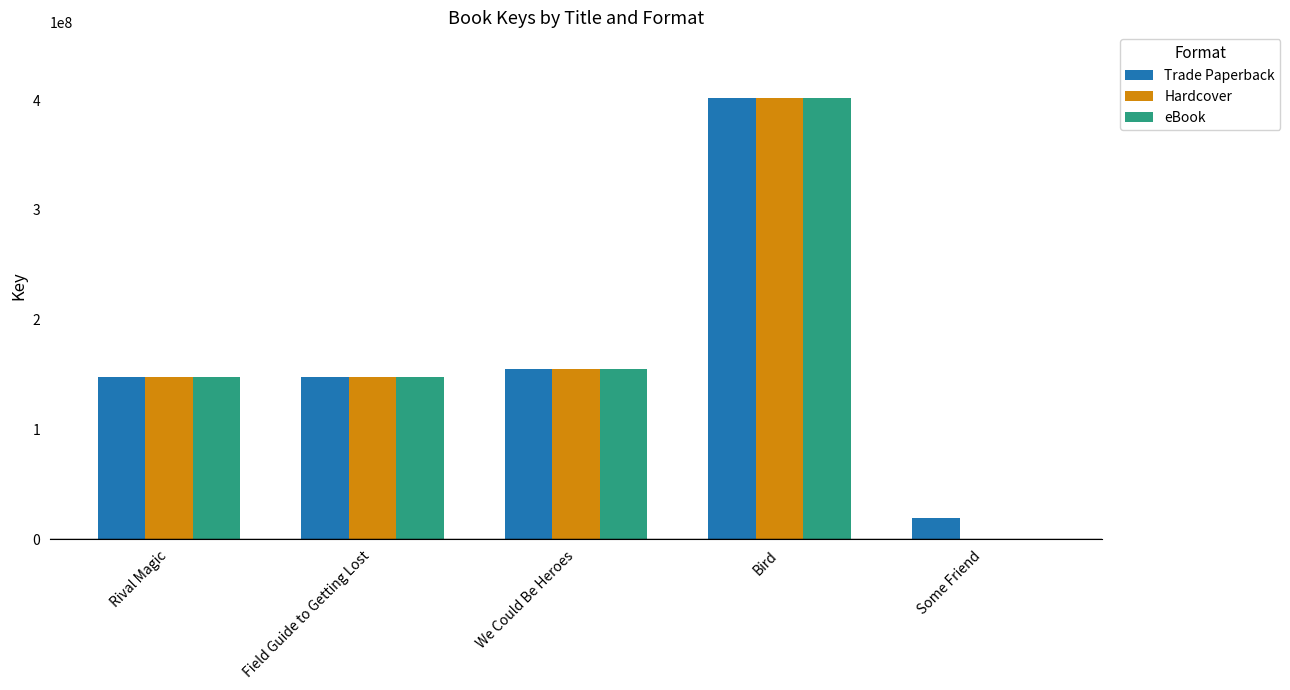

What is the maximum value shown in the chart?

401677455